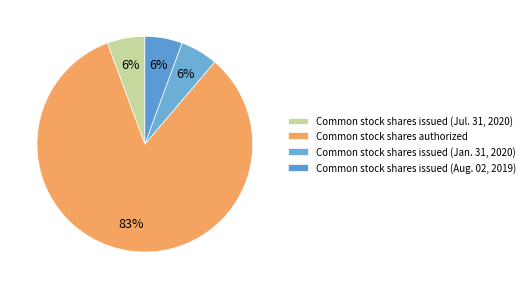

How many segments does this pie chart have?

4